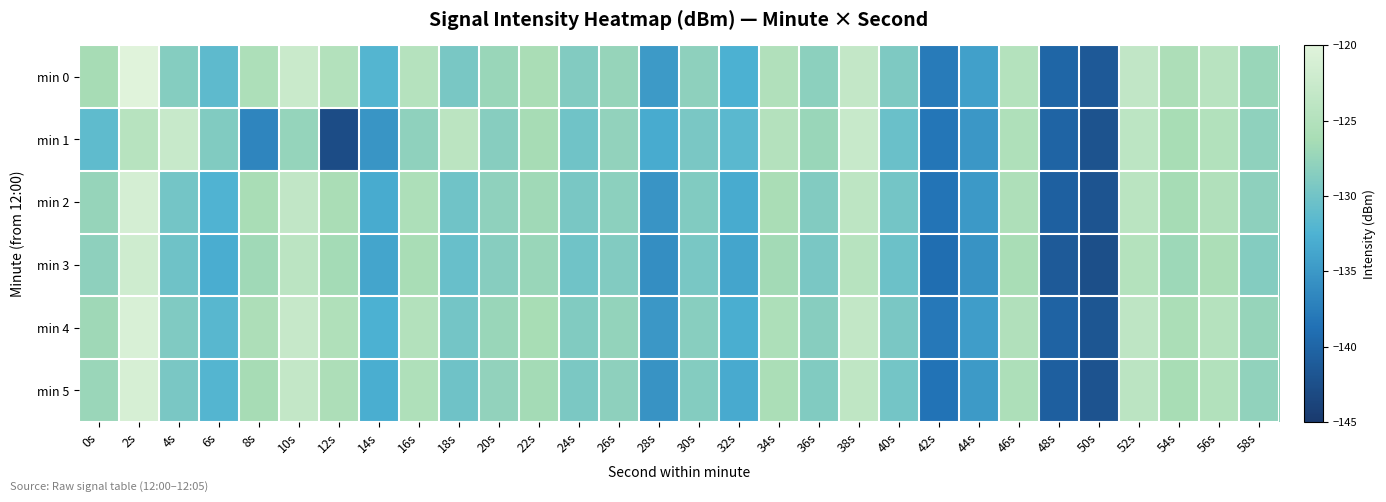

Which series has the largest total across all categories?

min 0